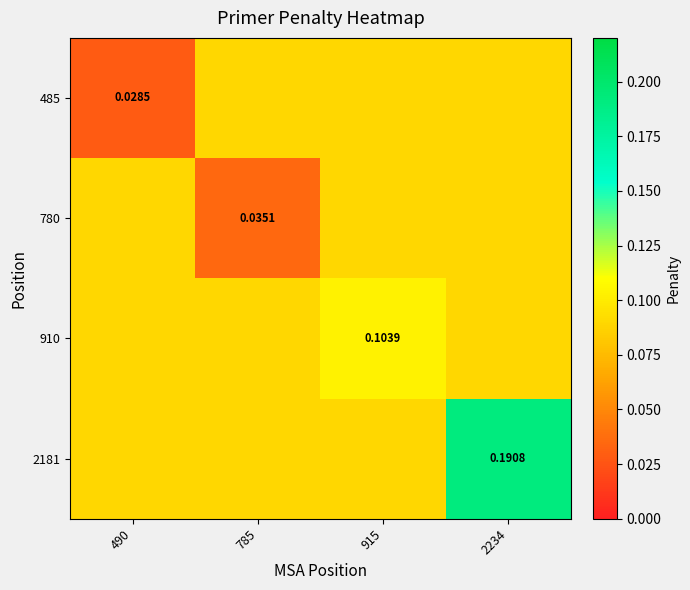

What is the sum of the 485 values at 785 and 490?

0.1